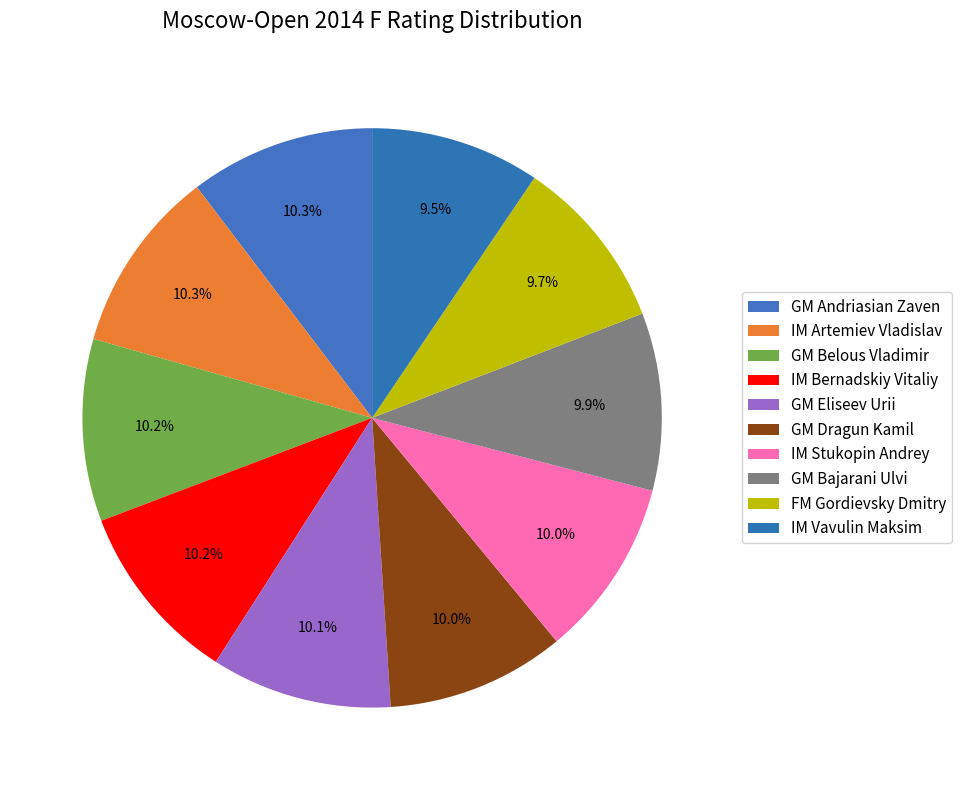

Count the number of slices in the pie.

10